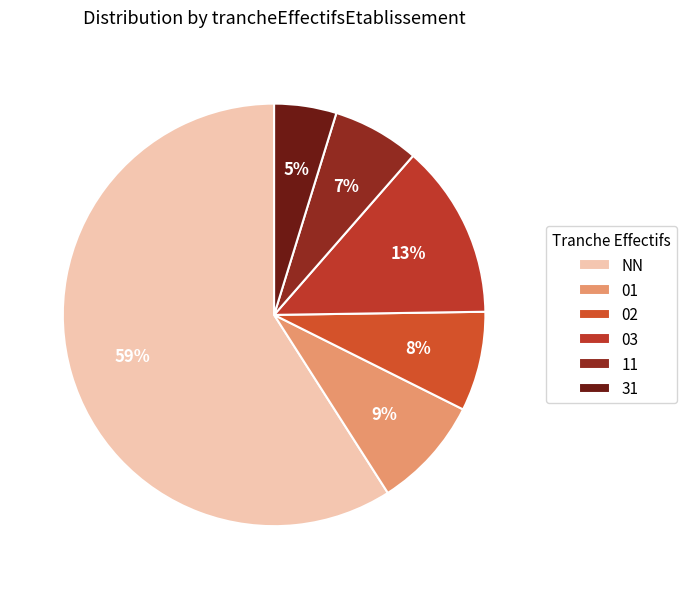

What is the ratio of the value at 02 to the value at 01?

0.9